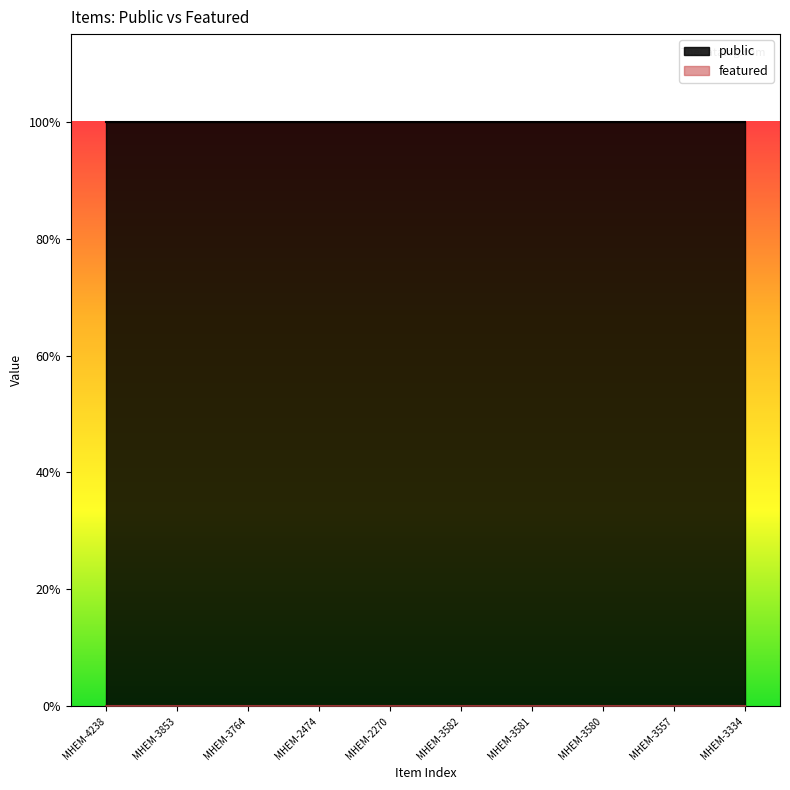

What are all the series names shown in the legend?

public, featured